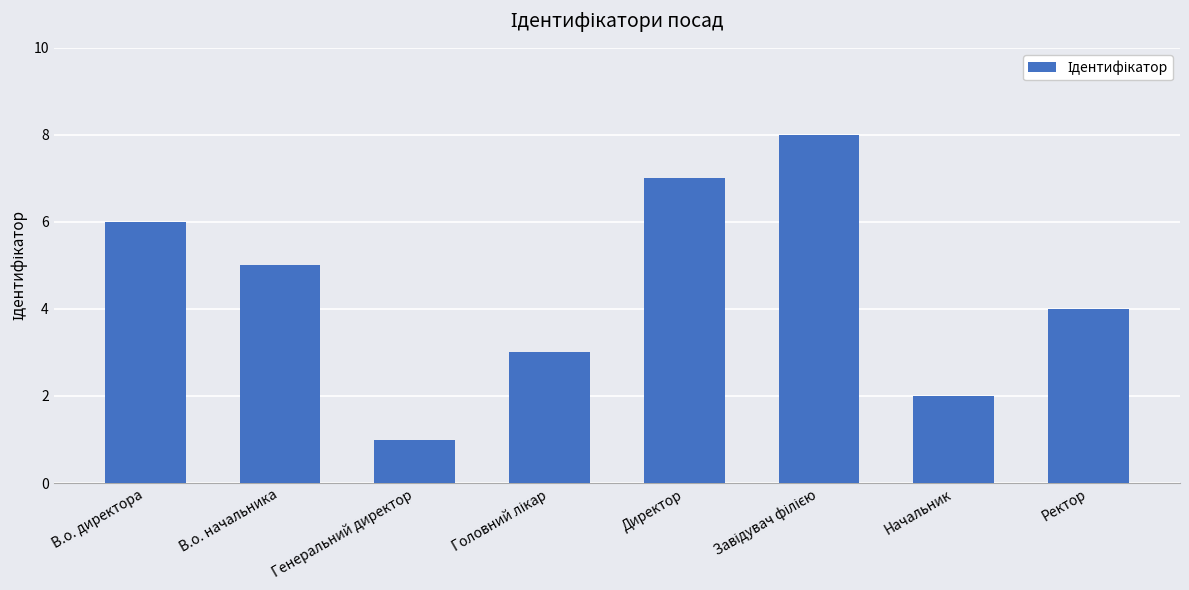

What is the ratio of the value at В.о. директора to the value at Директор?

0.9